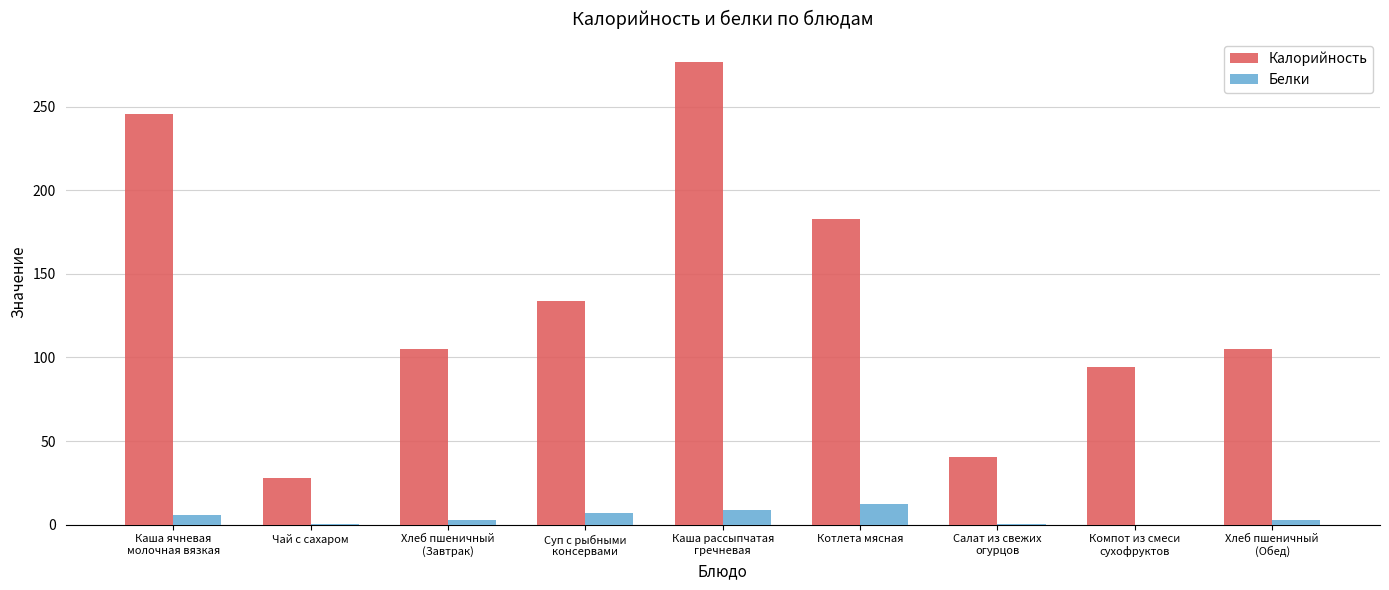

What is the sum of all Белки values?

40.7